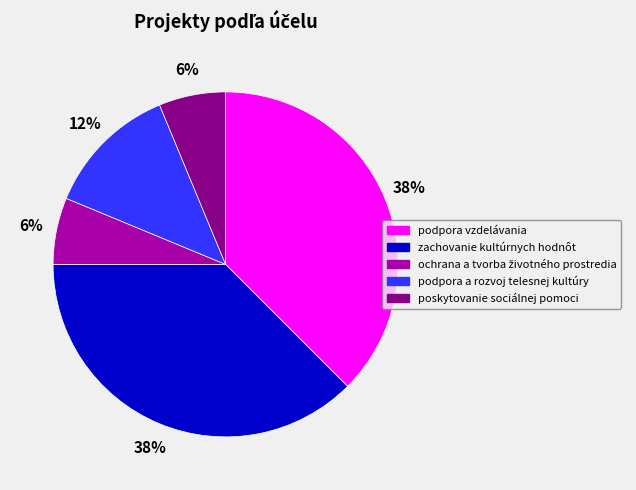

Does any single category account for the majority?

No